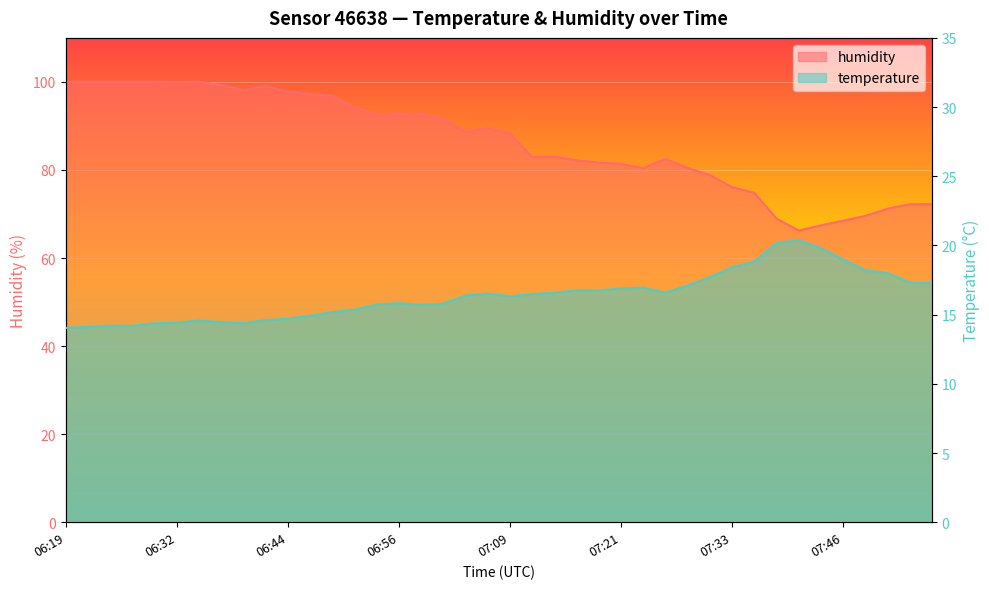

What is the difference between the maximum and minimum values in the humidity series?

33.8